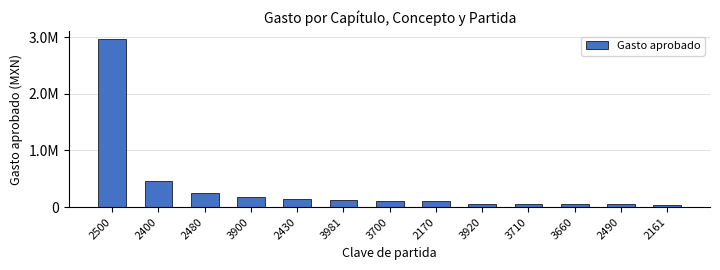

What is the change in value from 3981 to 3920?

-76423